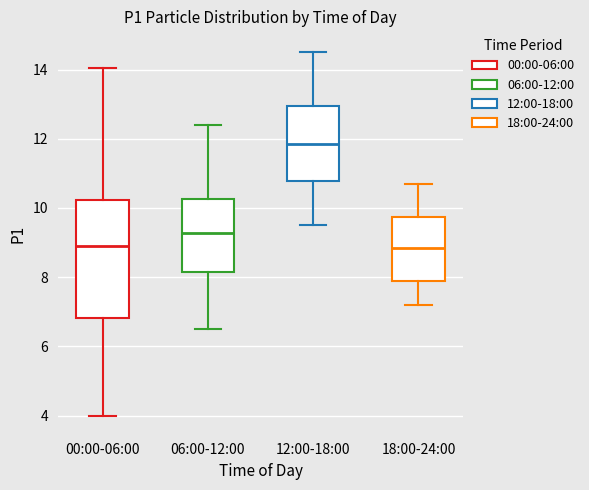

Where does the lower whisker of the box for 12:00-18:00 end on the y-axis? The values are not printed on the chart, so give them approximately, as read against the axis.

9.6